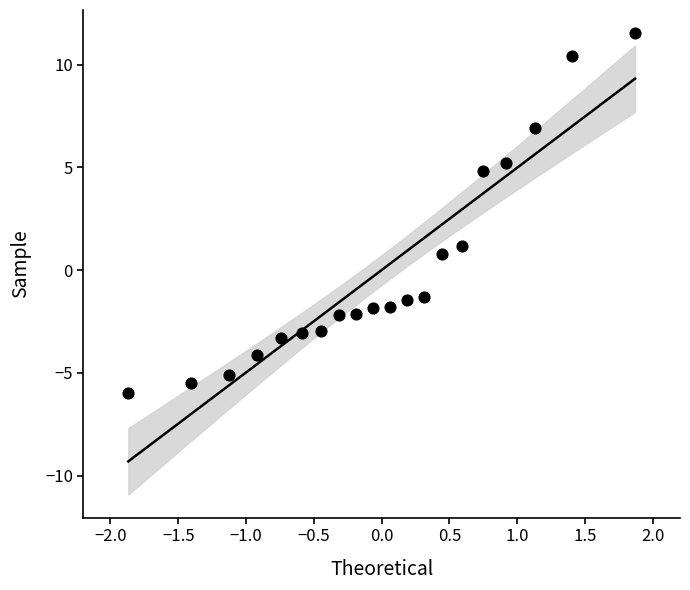

What is the range of Y values (max minus min)?

17.5